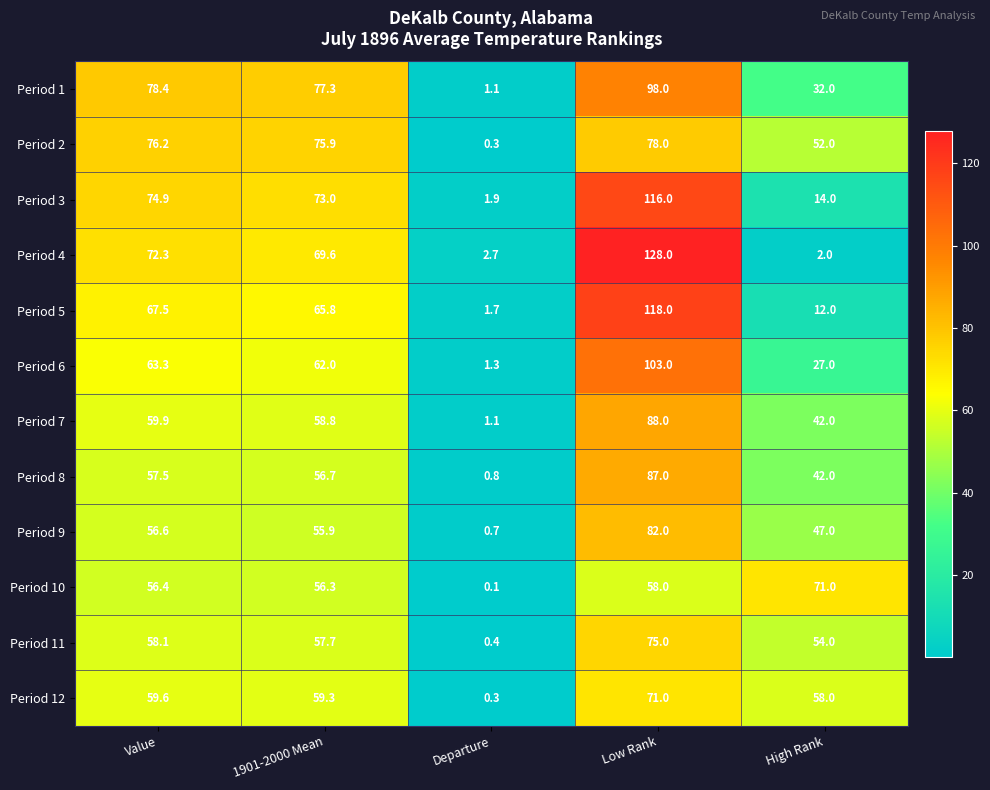

Which series has the largest total across all categories?

Period 1